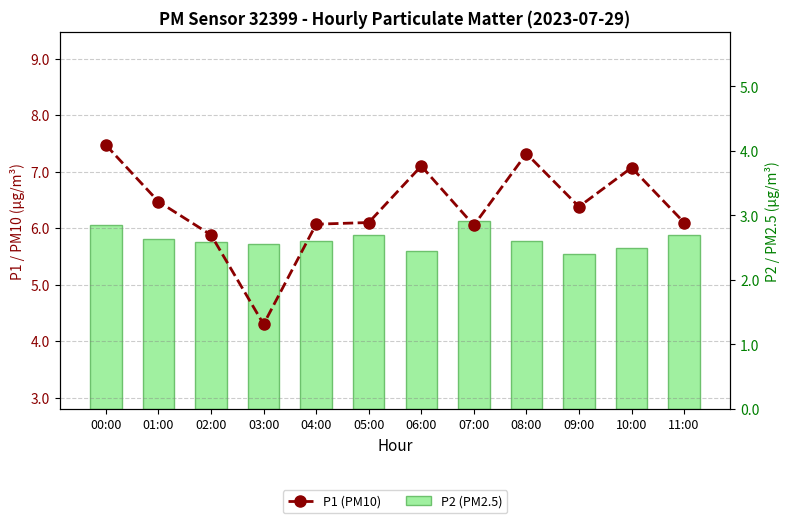

The value of P2 (PM2.5) at 10:00 is 2.5. True or false?

True